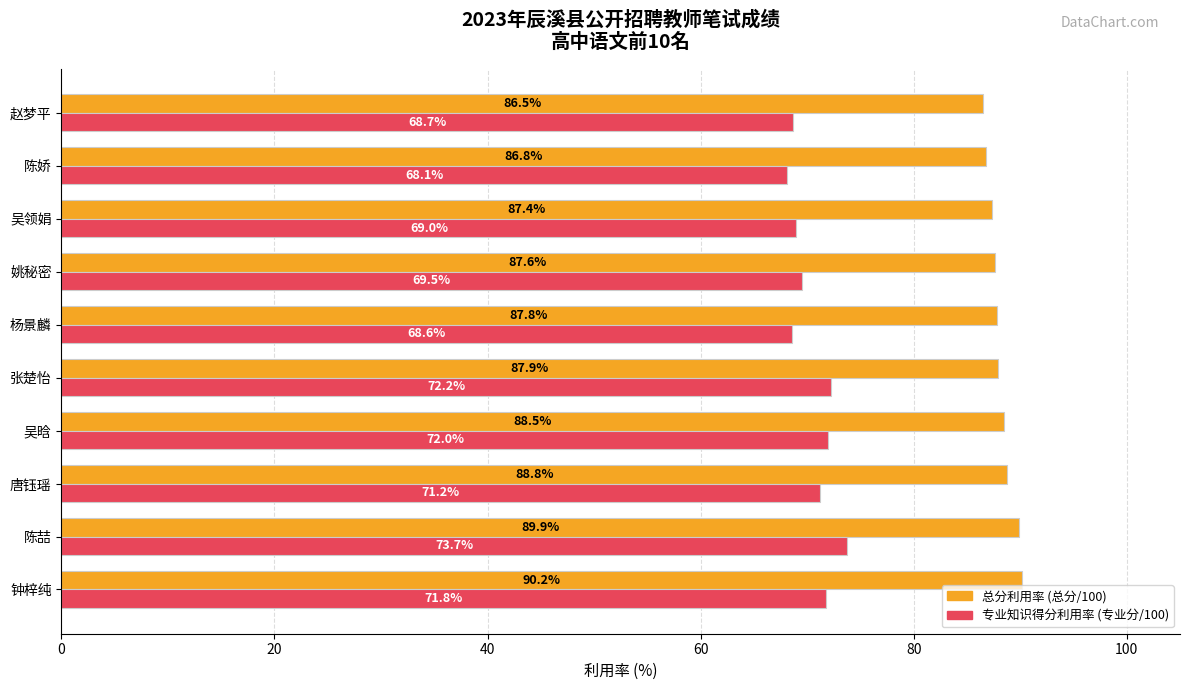

What is the total value across all series at 陈娇?

154.9